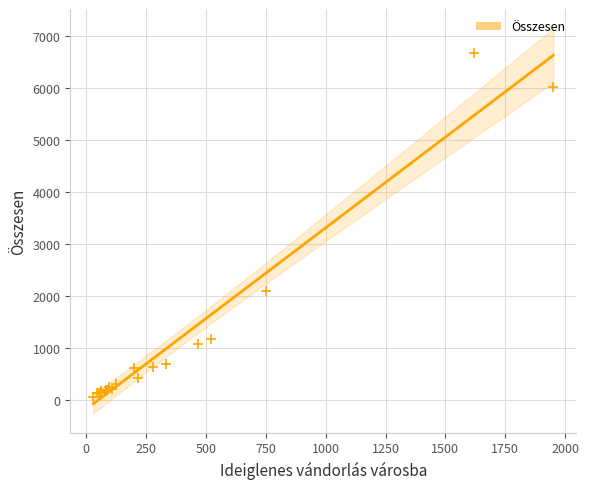

What Y value in the scatter plot is closest to 3366?

2096